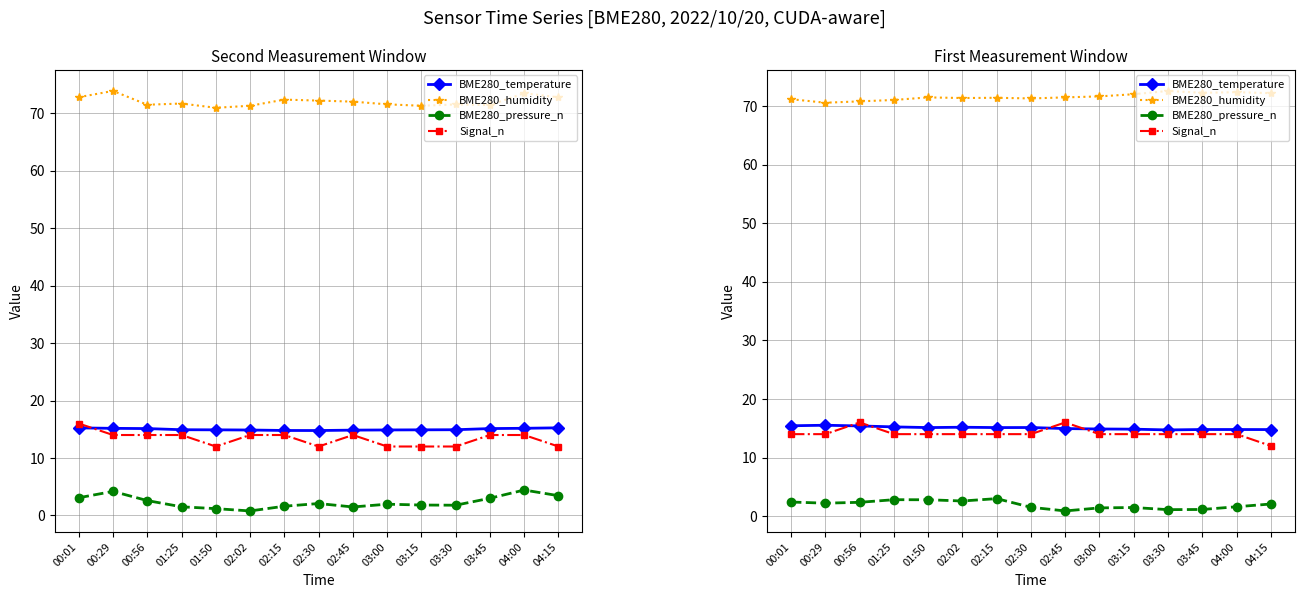

What is the average value of the BME280_temperature series?

15.1